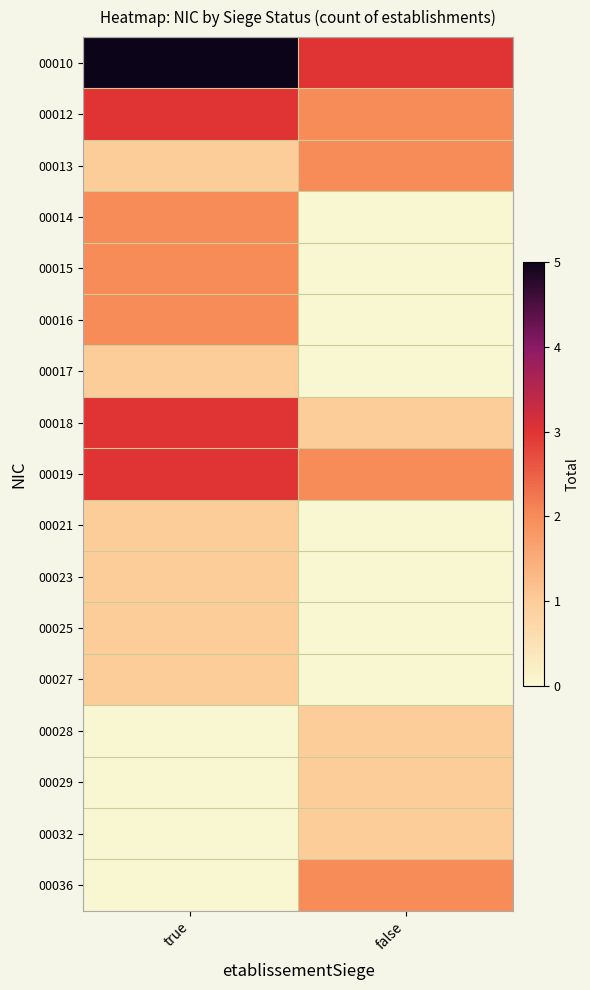

Rank the series at false from highest to lowest value.

00010, 00012, 00013, 00019, 00036, 00018, 00028, 00029, 00032, 00014, 00015, 00016, 00017, 00021, 00023, 00025, 00027